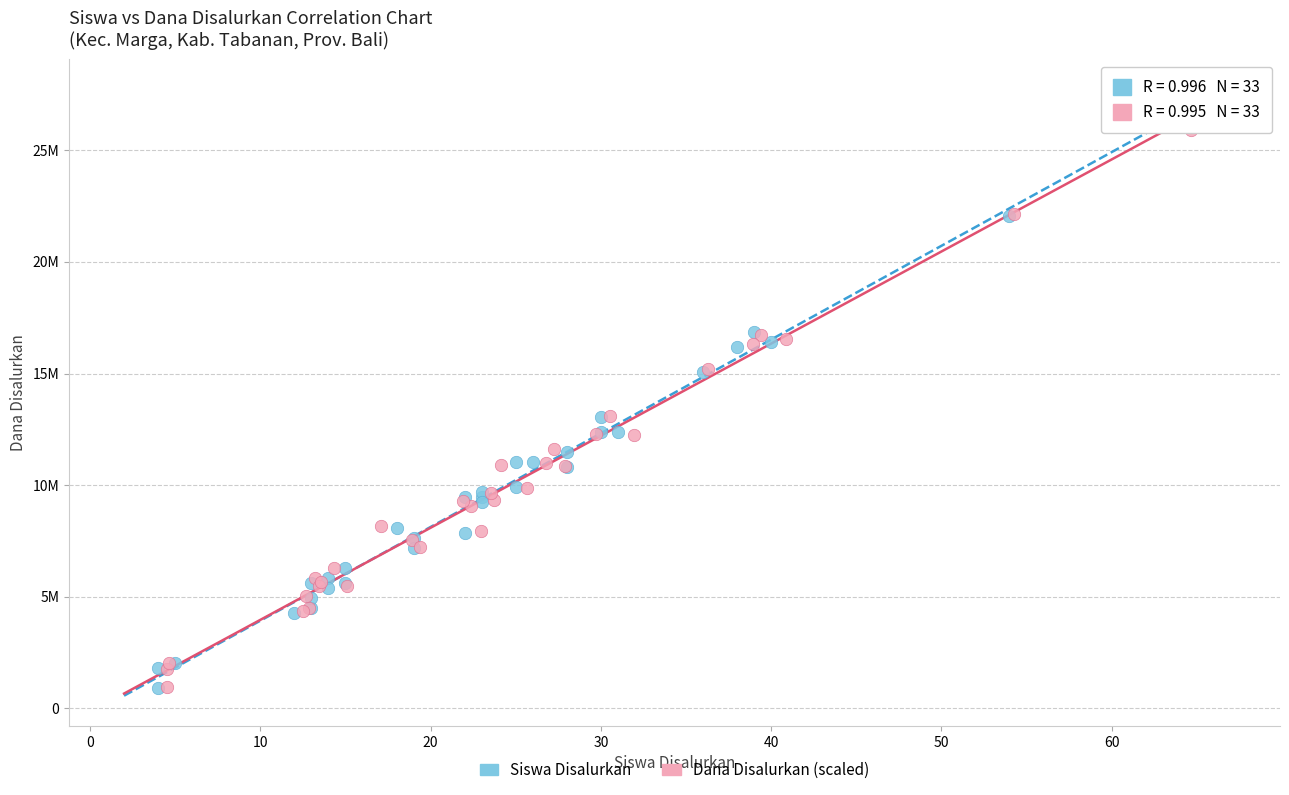

What are all the series names shown in the legend?

Siswa Disalurkan, Dana Disalurkan (scaled)